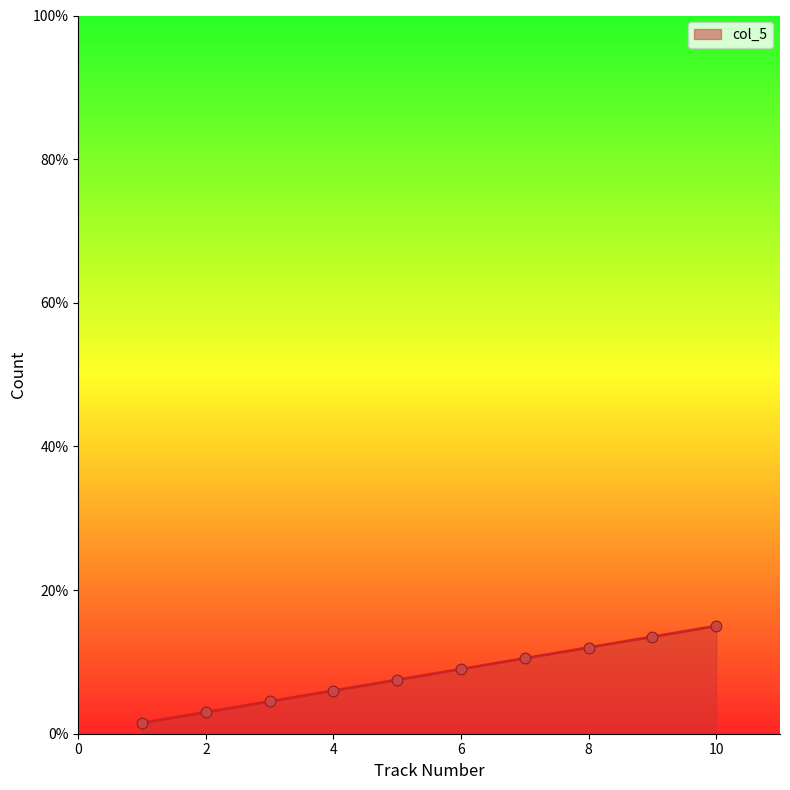

What is the greatest value displayed?

15.0